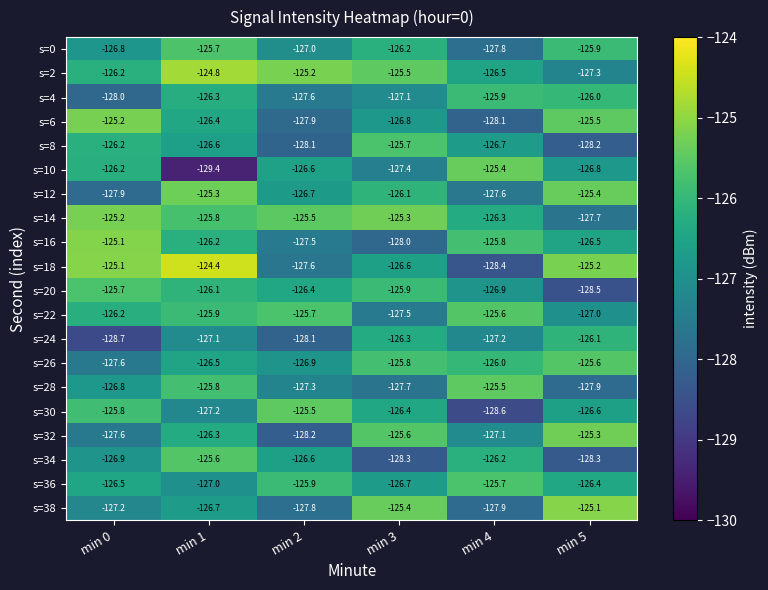

What is the total value across all series at min 2?

-2538.1